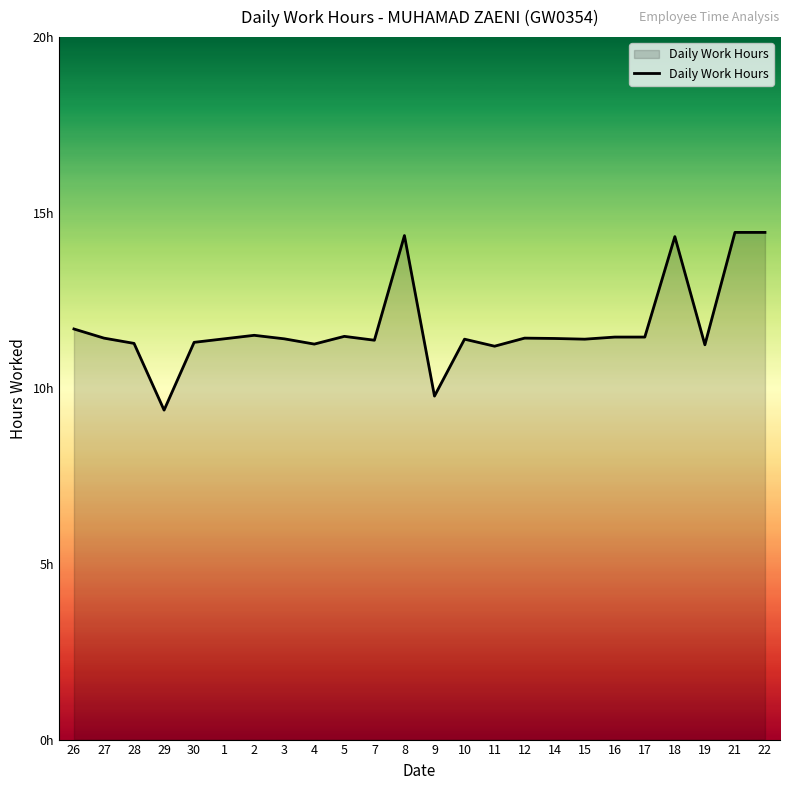

What is the difference between the values at 7 and 11?

0.2